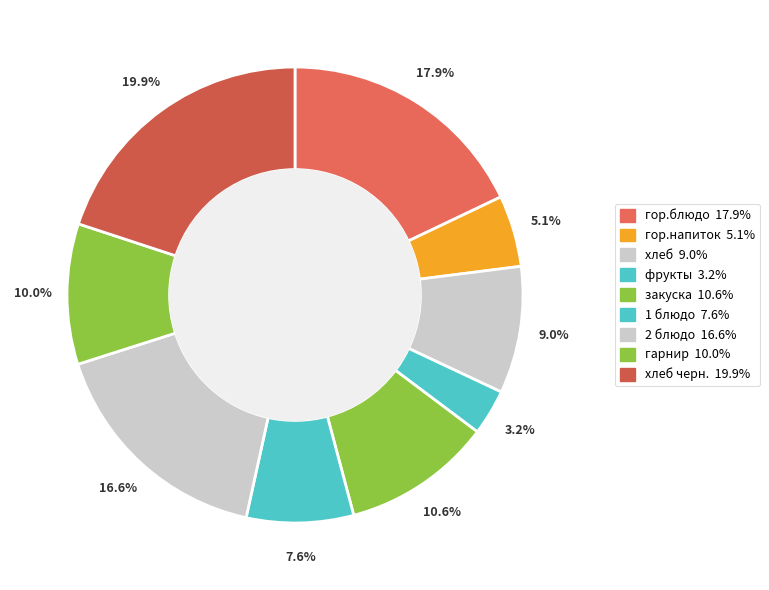

How many segments does this pie chart have?

9